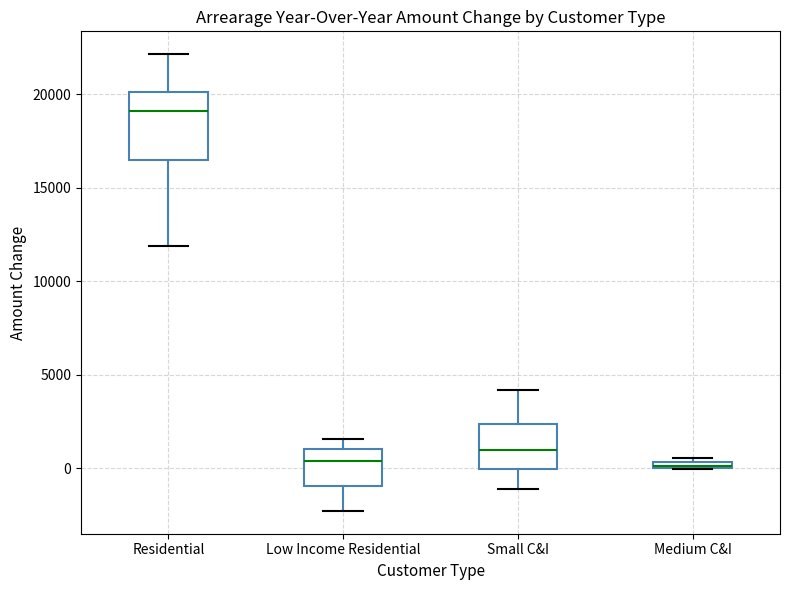

Where does the lower whisker of the box for Small C&I end on the y-axis? The values are not printed on the chart, so give them approximately, as read against the axis.

-1000